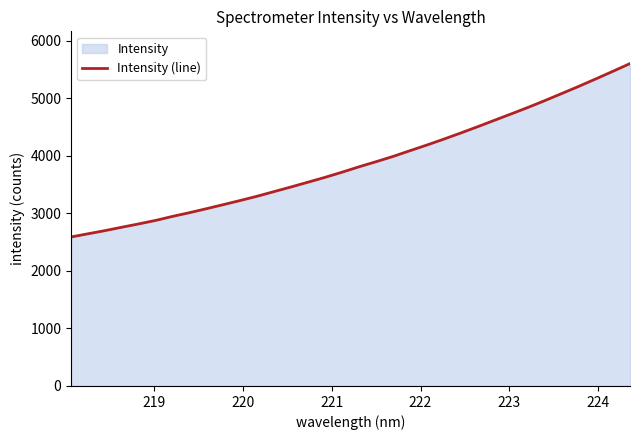

What is the difference between the maximum and minimum values?

3013.9